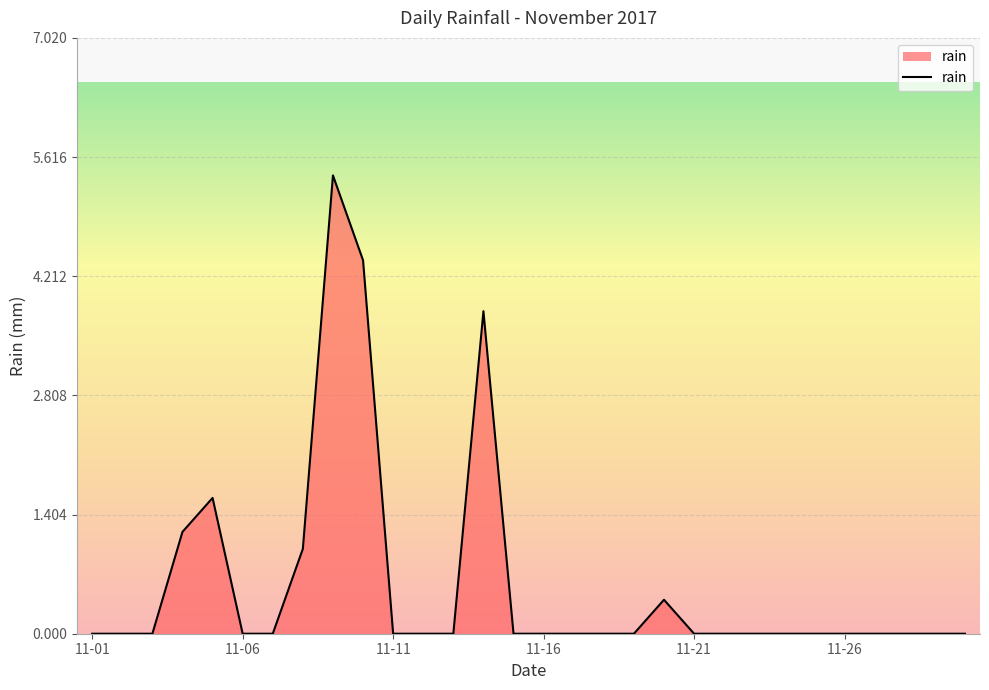

What is the difference between the maximum and minimum values?

5.4